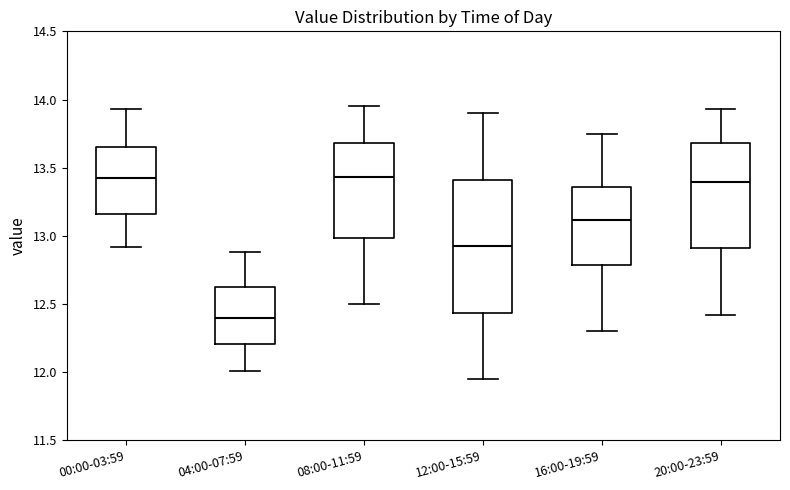

Reading left to right, read every box against the y-axis: the position of its median line, the range the box covers, and the ends of its whiskers. The values are not printed on the chart, so give them approximately, as read against the axis.

00:00-03:59: median 13.45, box 13.15 to 13.65, whiskers 12.90 to 13.95
04:00-07:59: median 12.40, box 12.20 to 12.65, whiskers 12.00 to 12.90
08:00-11:59: median 13.45, box 13.00 to 13.70, whiskers 12.50 to 13.95
12:00-15:59: median 12.95, box 12.45 to 13.40, whiskers 11.95 to 13.90
16:00-19:59: median 13.10, box 12.80 to 13.35, whiskers 12.30 to 13.75
20:00-23:59: median 13.40, box 12.90 to 13.70, whiskers 12.40 to 13.95